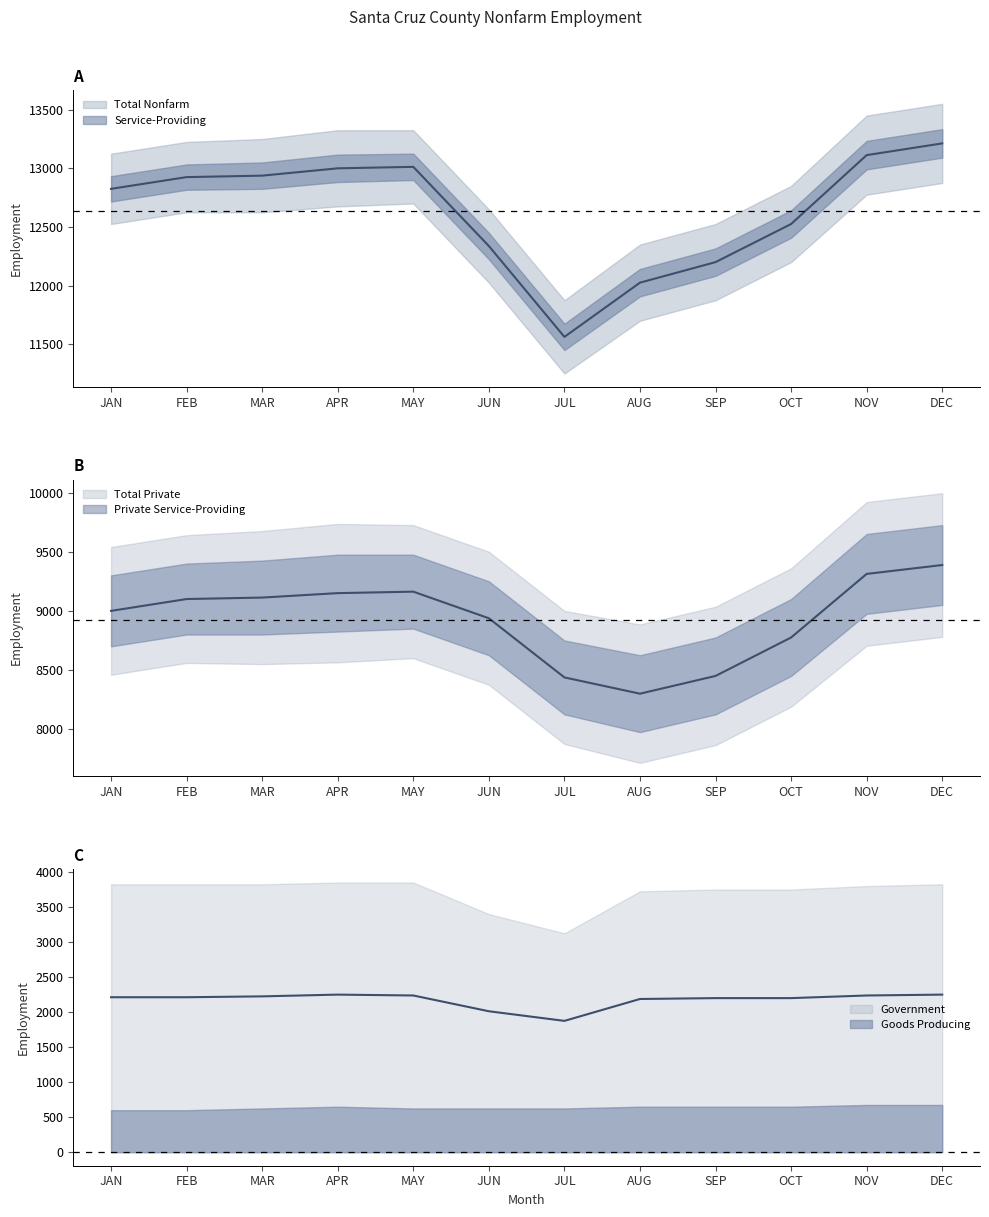

What is the smallest value displayed?

1875.0